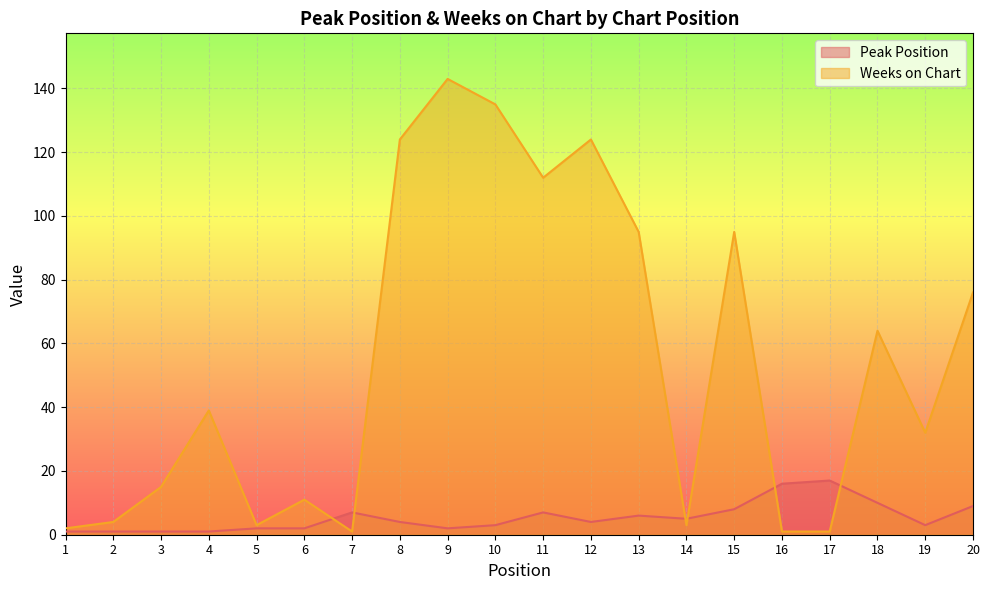

What is the average value of the Weeks on Chart series?

54